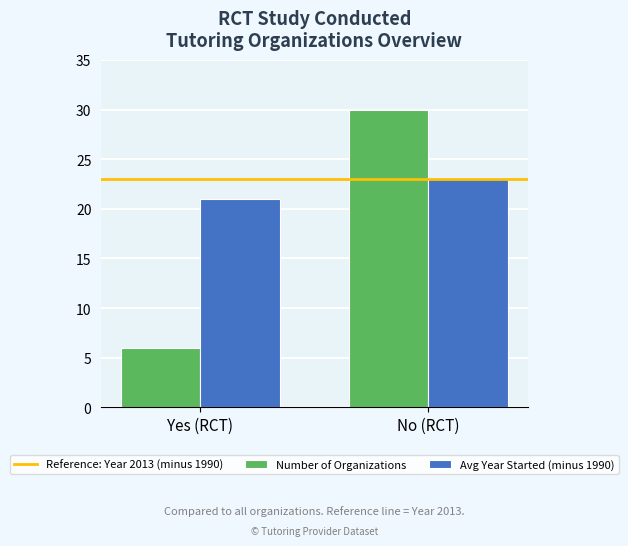

What is the value of the Avg Year Started (minus 1990) bar at the 1st from the left?

21